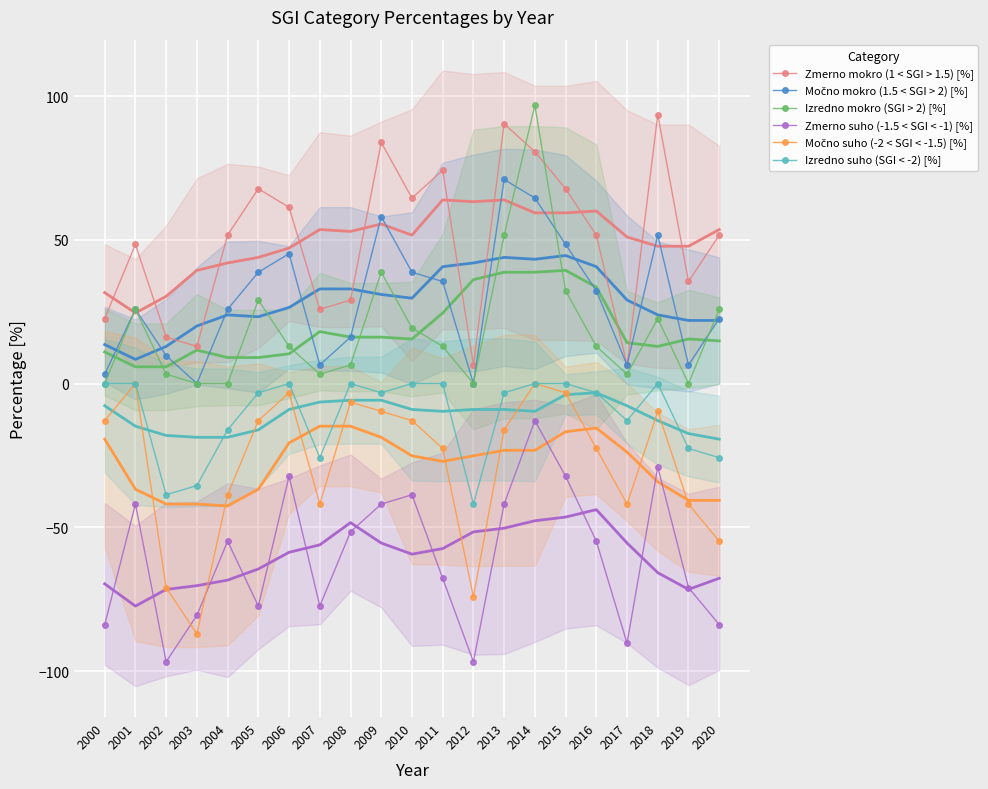

The Zmerno mokro (1 < SGI > 1.5) [%] series shows 6.5 at 2017. True or false?

True